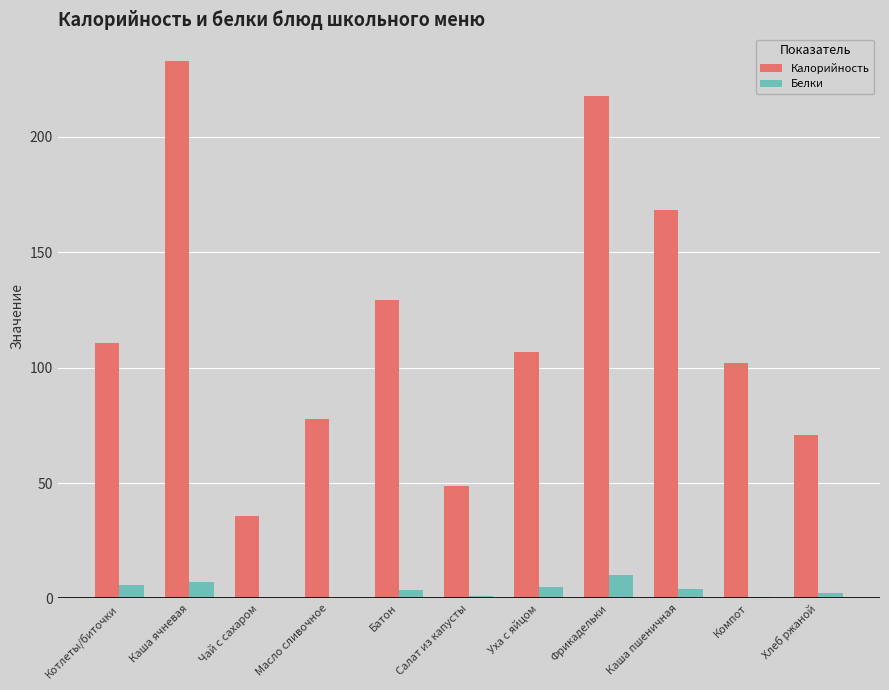

How many groups of bars are there?

11